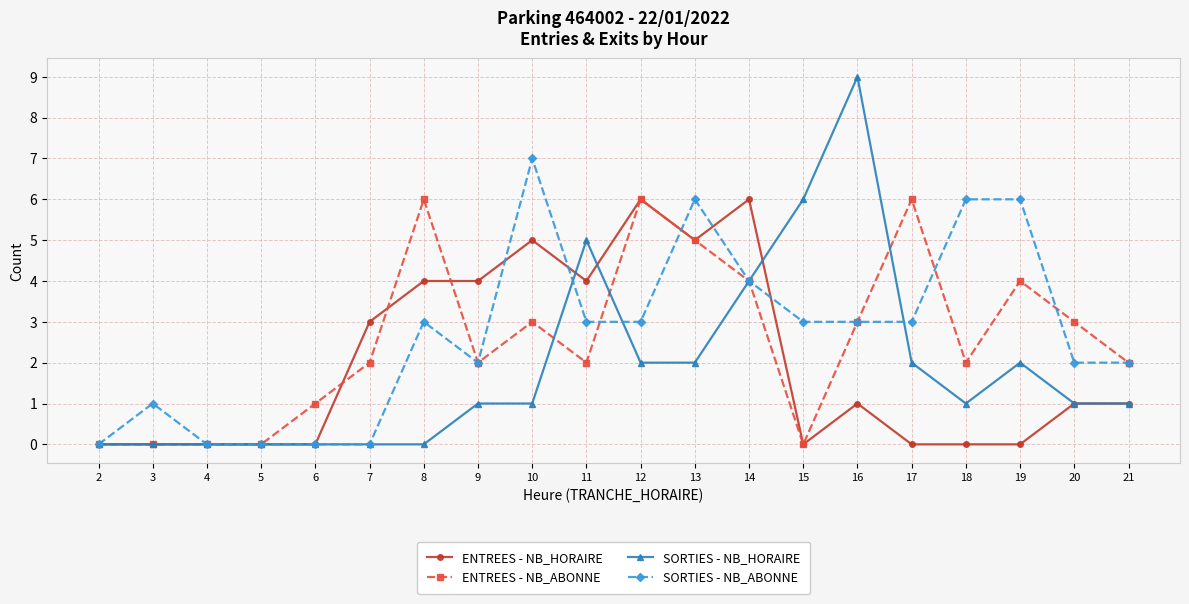

What is the difference between the highest and lowest values at 21?

1